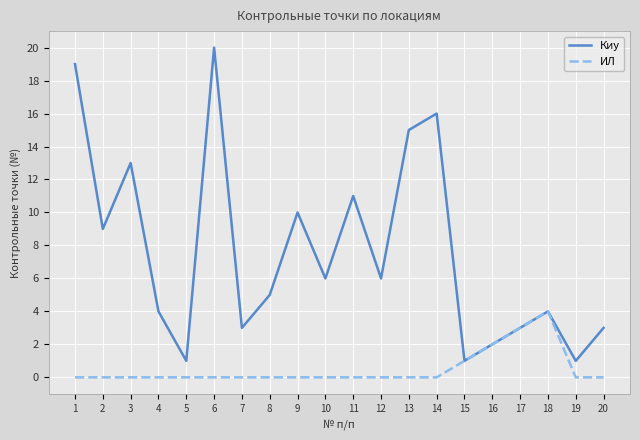

Rank the series at 10 from lowest to highest value.

ИЛ, Киу